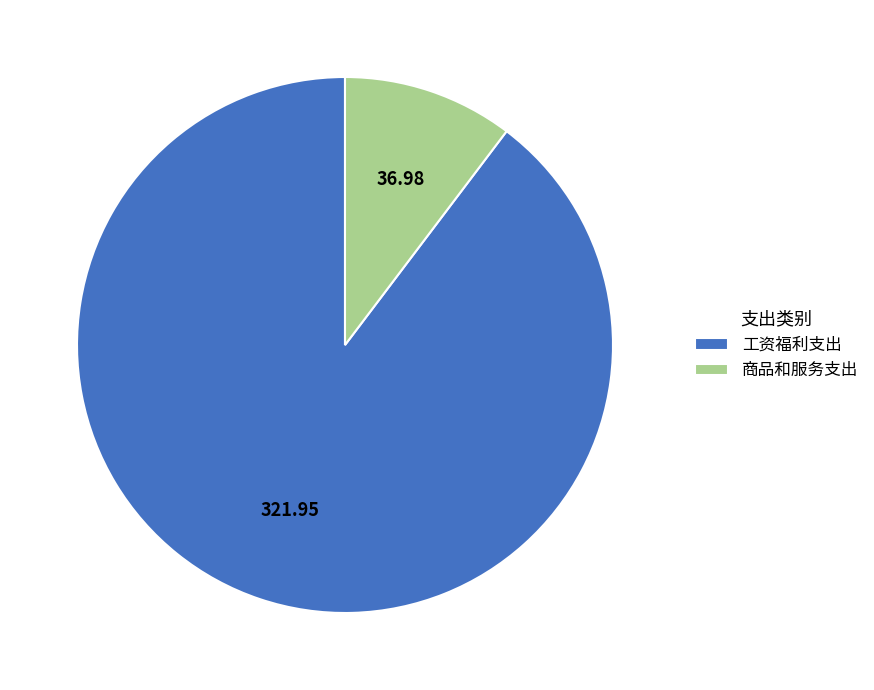

Between 商品和服务支出 and 工资福利支出, which is larger?

工资福利支出